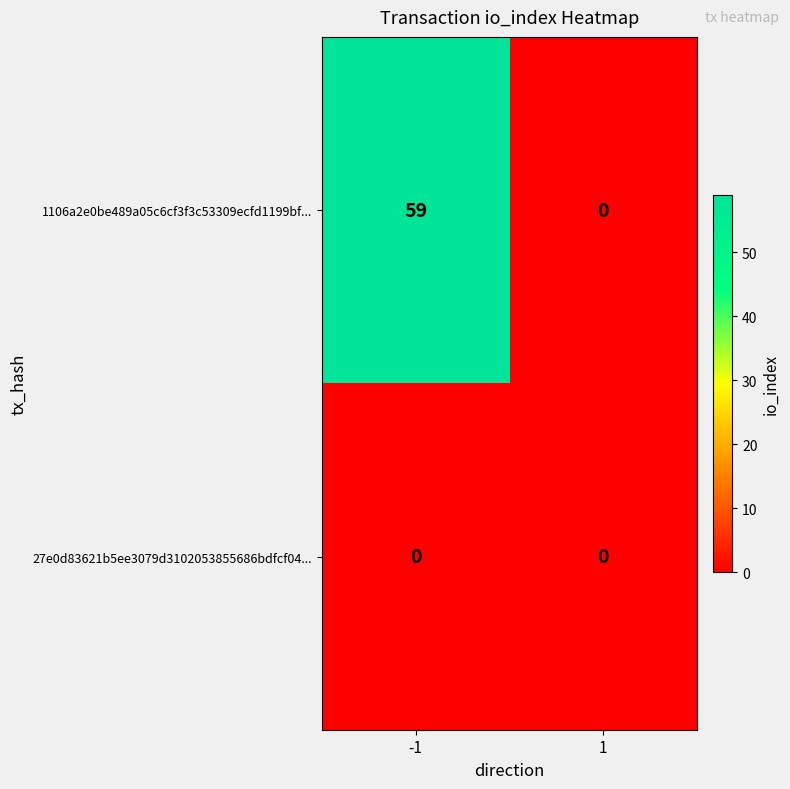

Reading left to right, list all the values displayed in this chart.

1106a2e0be489a05c6cf3f3c53309ecfd1199bf...: -1=59	1=0
27e0d83621b5ee3079d3102053855686bdfcf04...: -1=0	1=0